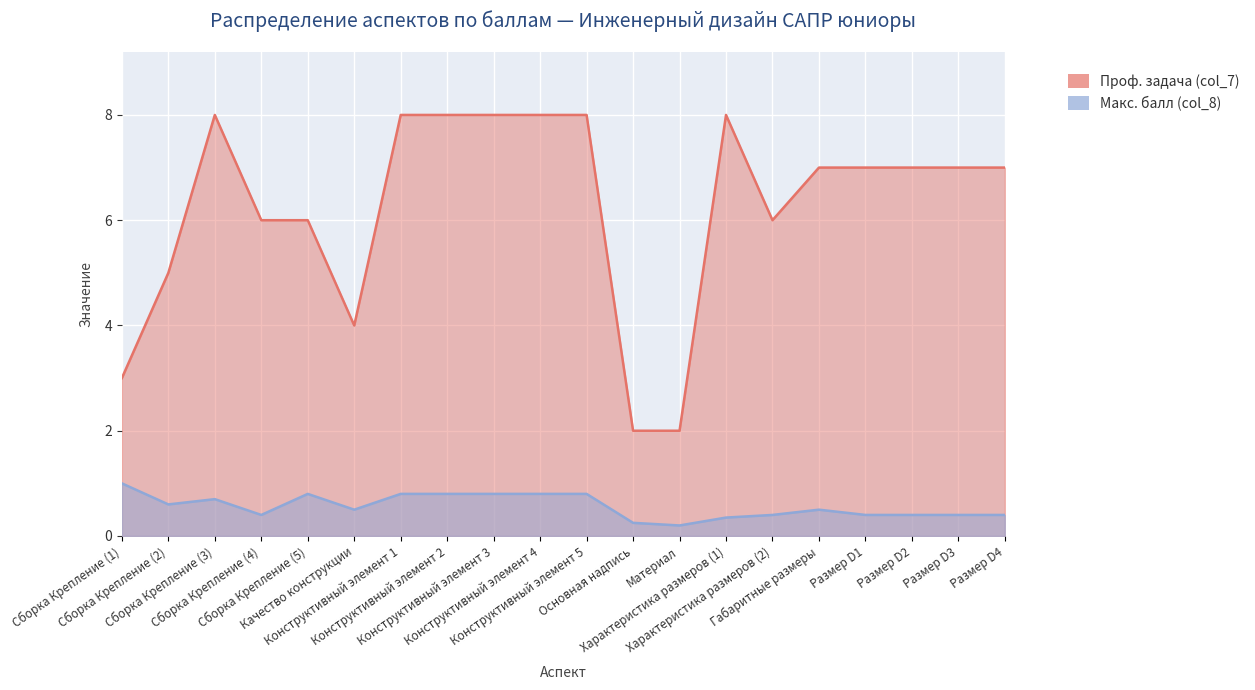

What are all the series names shown in the legend?

Проф. задача (col_7), Макс. балл (col_8)